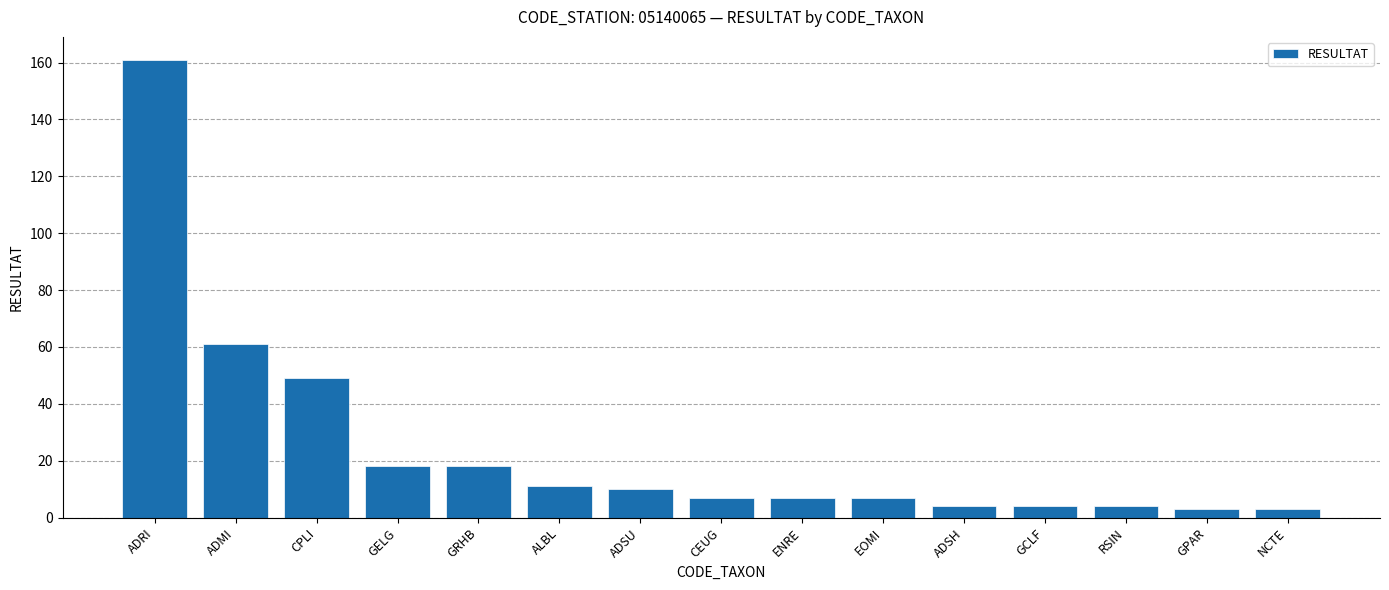

True or false: the data shows 161 at ADRI.

True